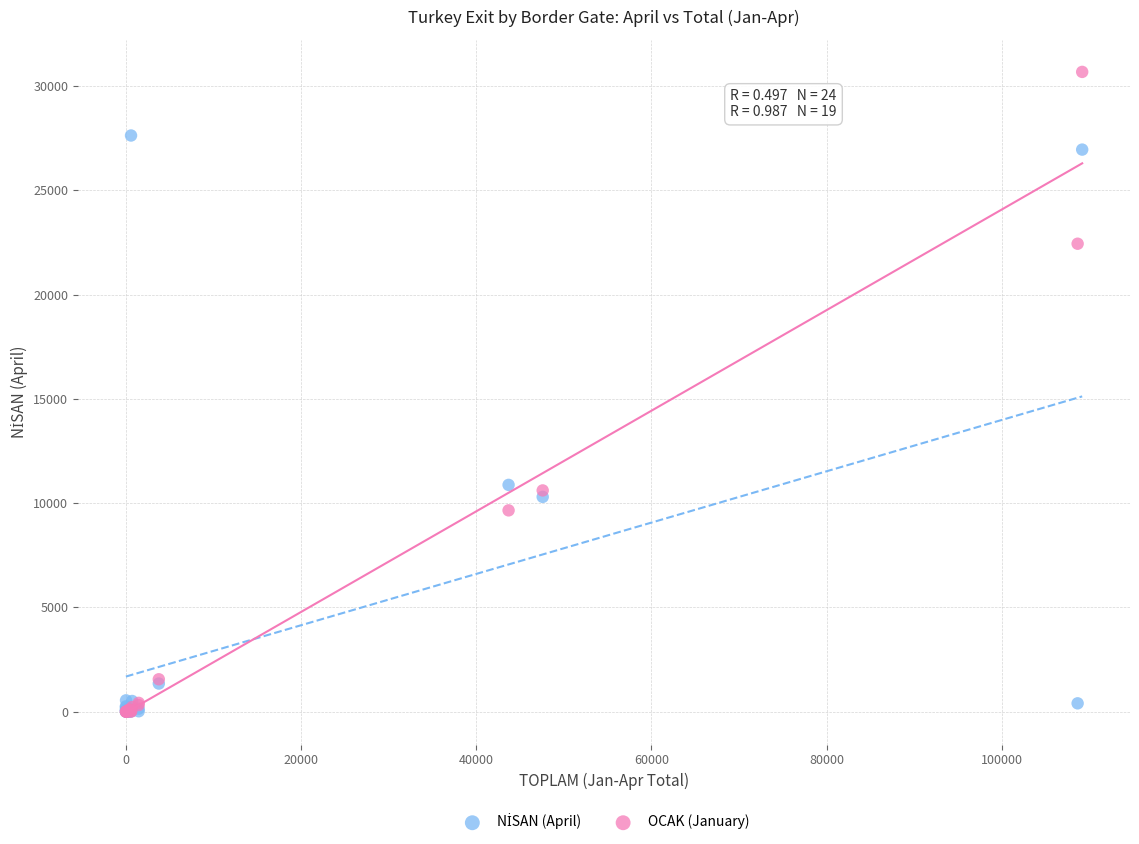

Which series reaches the maximum Y coordinate?

OCAK (January)